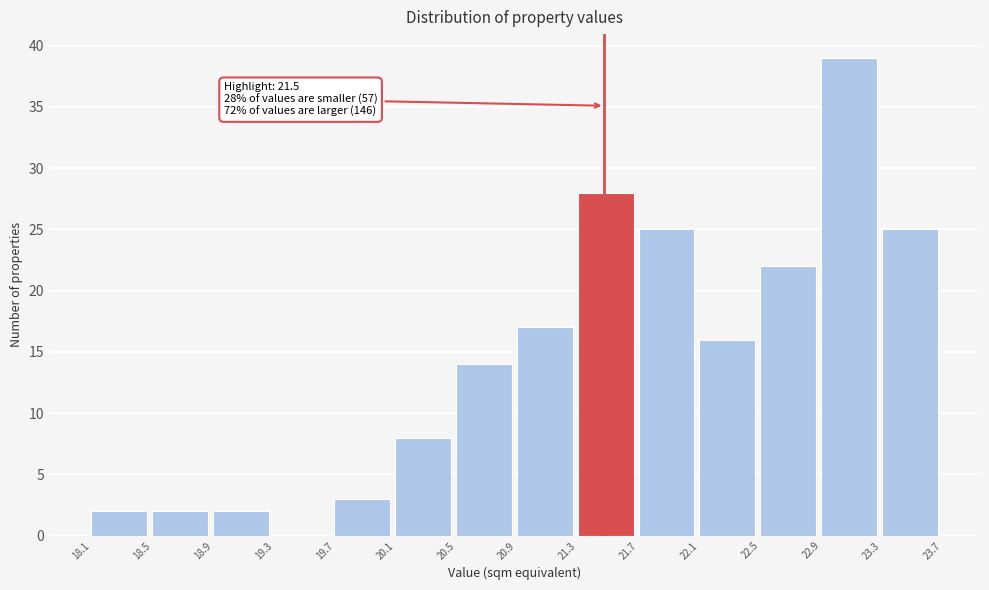

Over which range of the x-axis is the bar tallest?

22.9 to 23.3